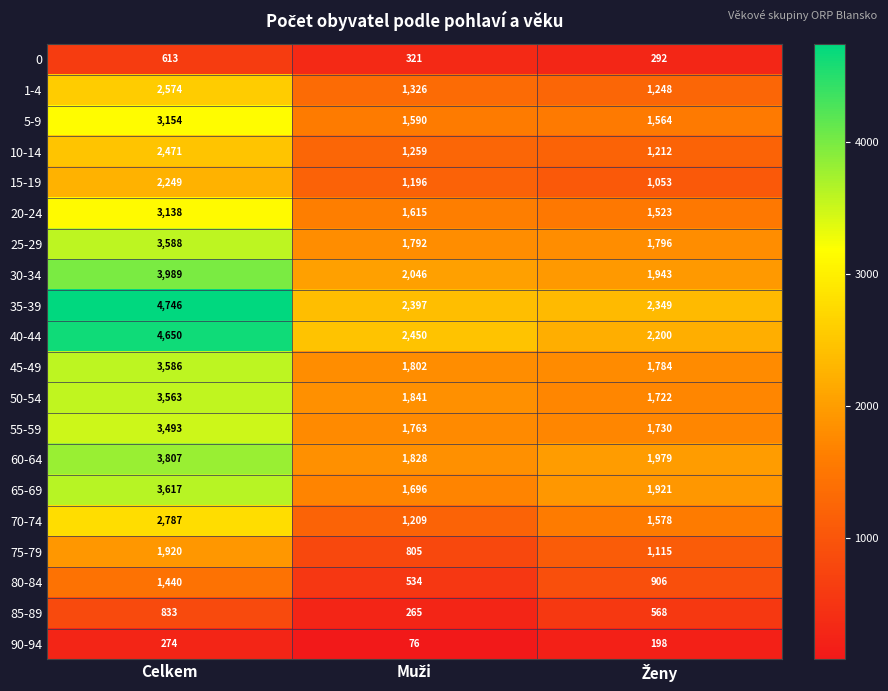

Which series has the widest spread of values?

40-44